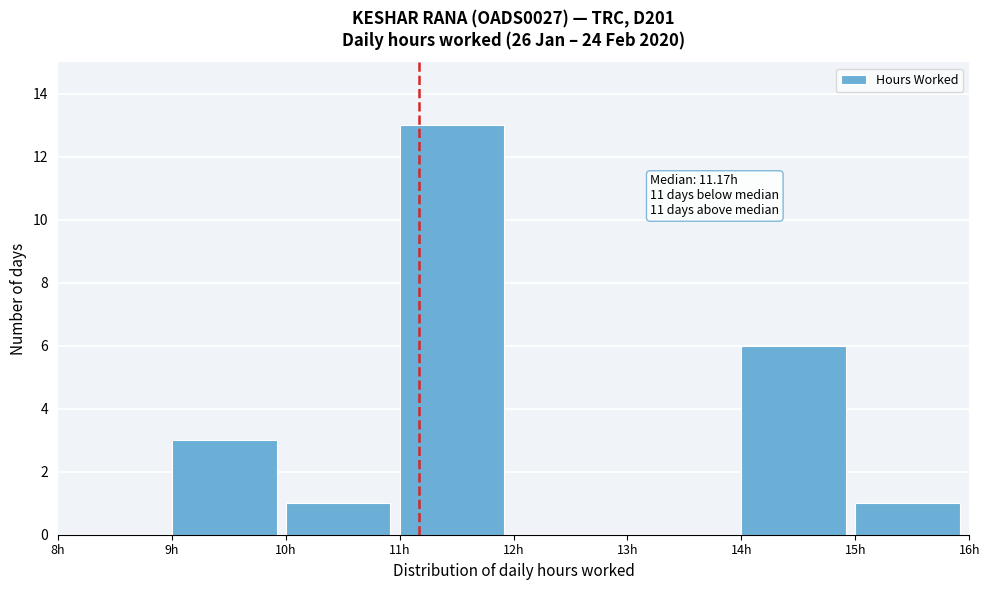

Which range on the x-axis has the tallest bar?

11 to 12